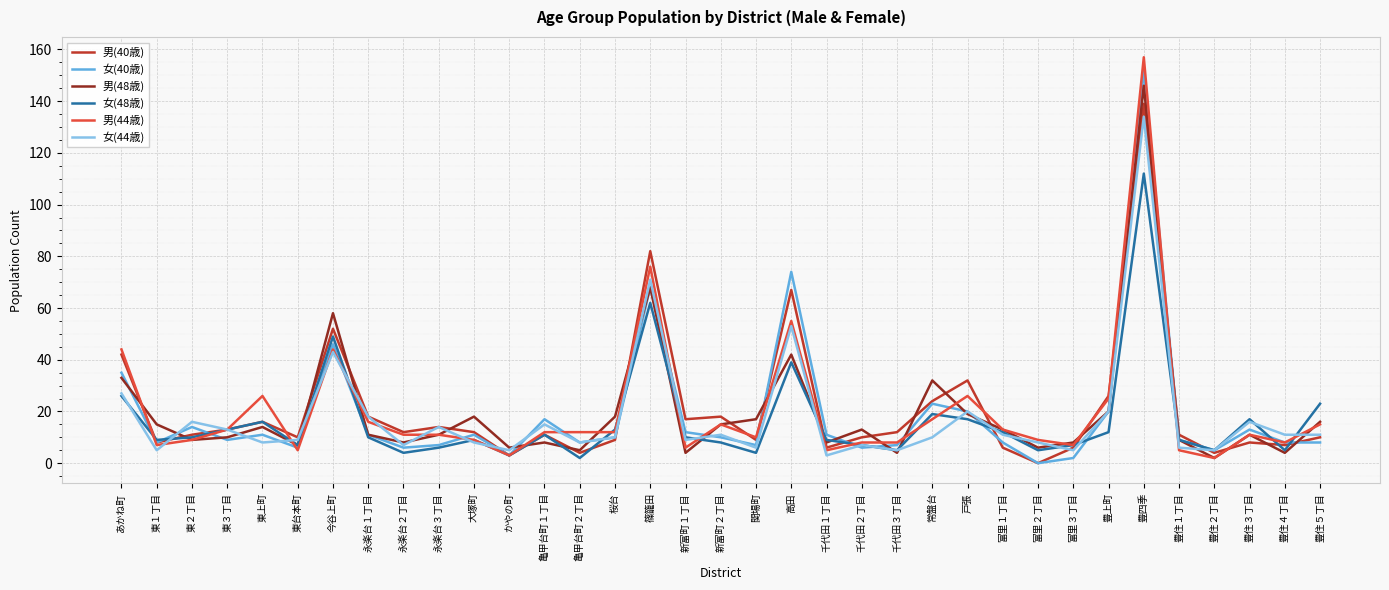

Between 桜台 and 高田, which series saw the biggest shift?

女(40歳)